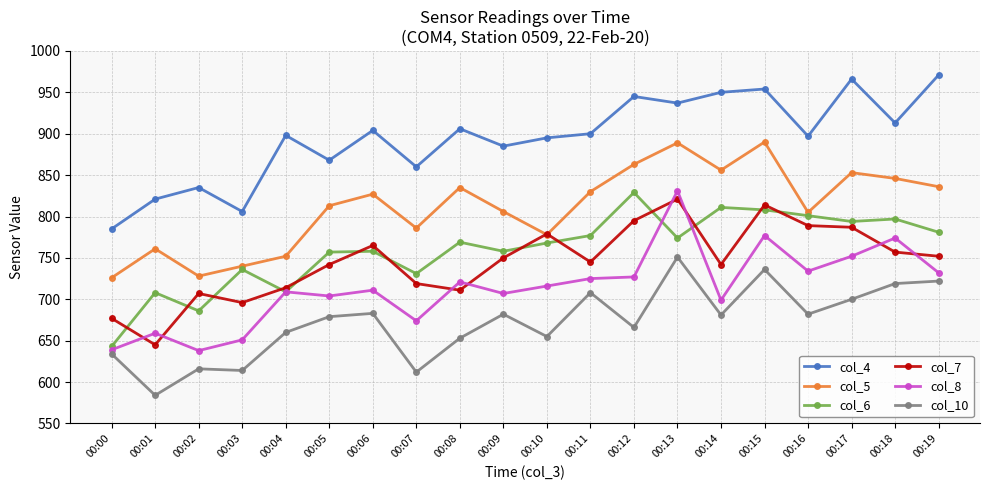

At which category is the sum across all series the highest?

00:13